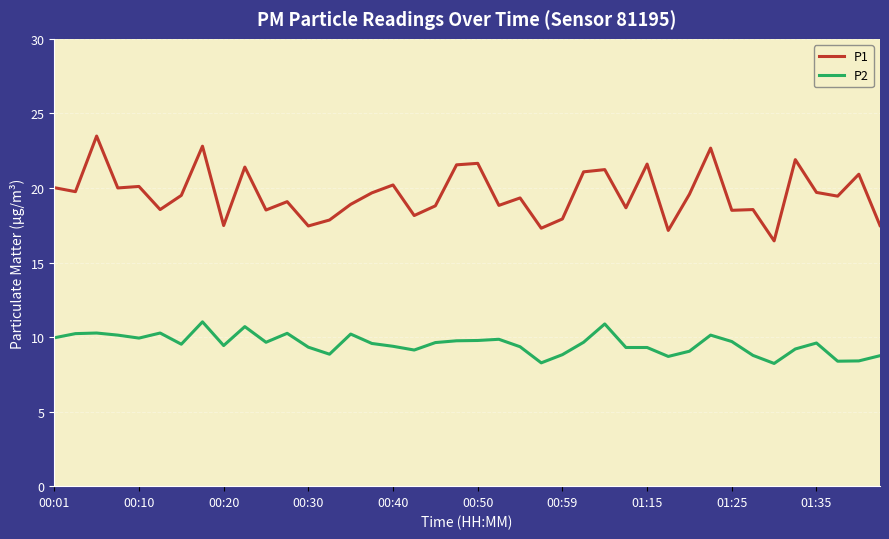

What is the difference between the maximum and minimum values in the P2 series?

2.8